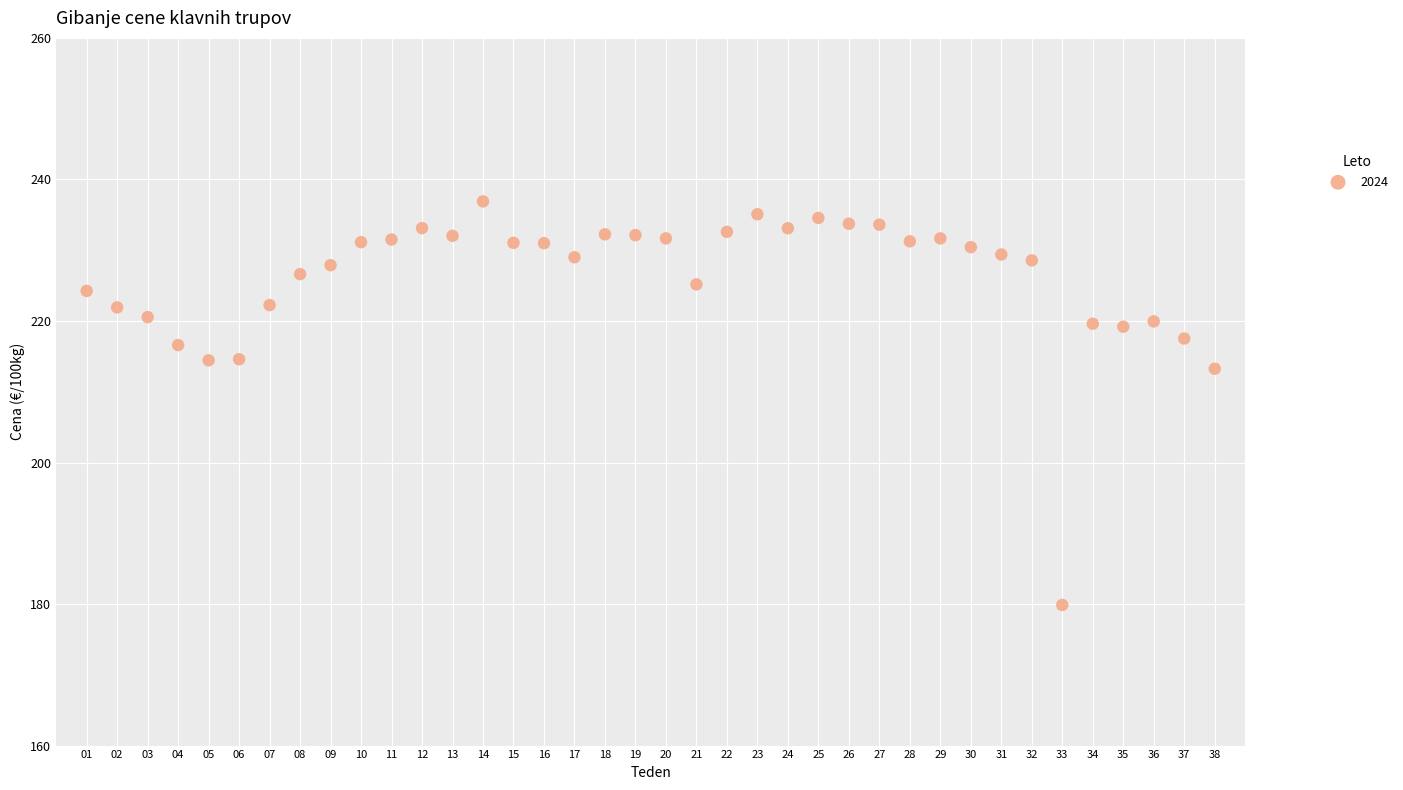

What is the range of Y values (max minus min)?

57.0